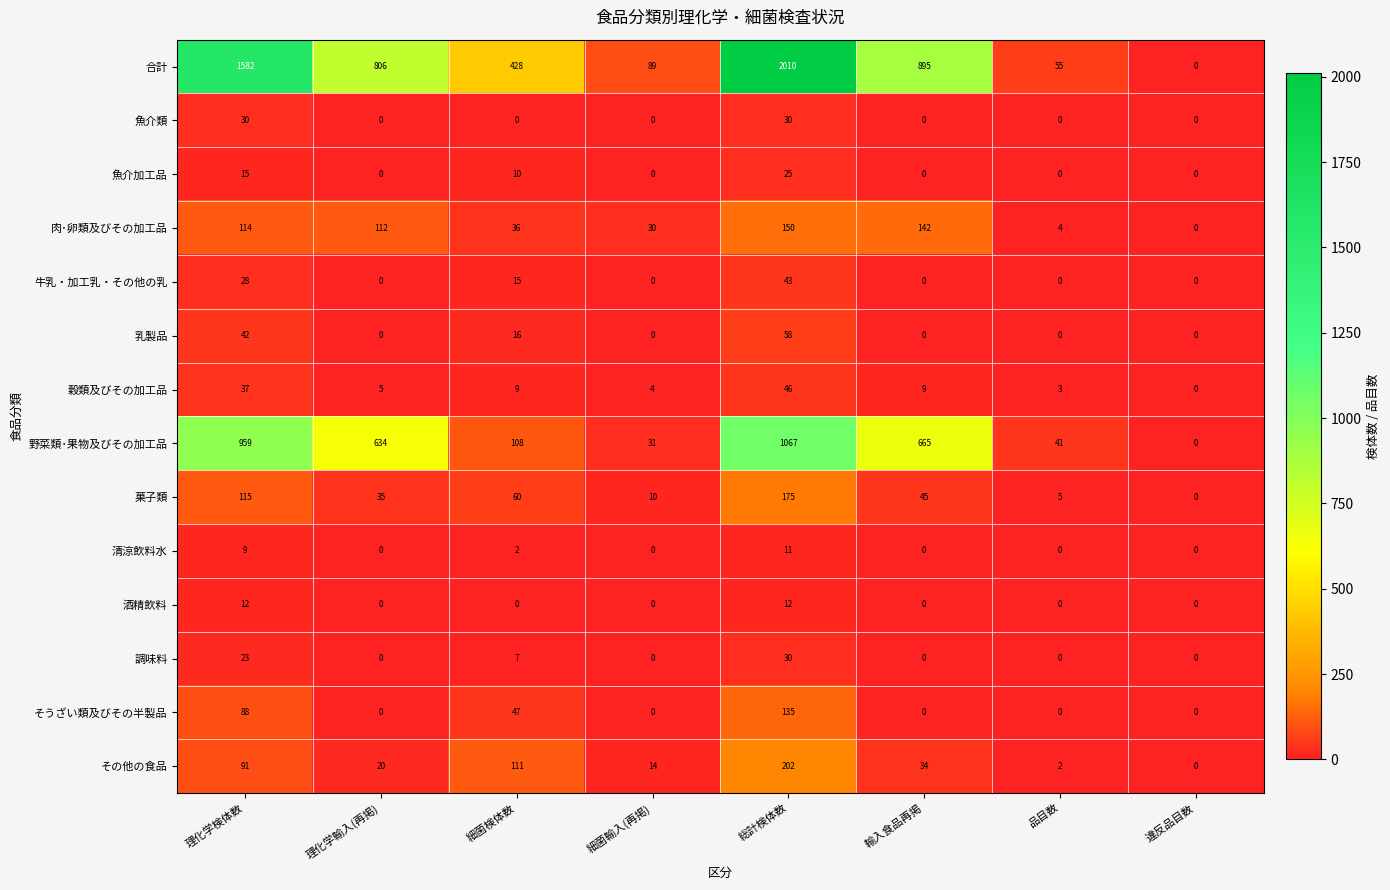

Which series has the widest spread of values?

合計